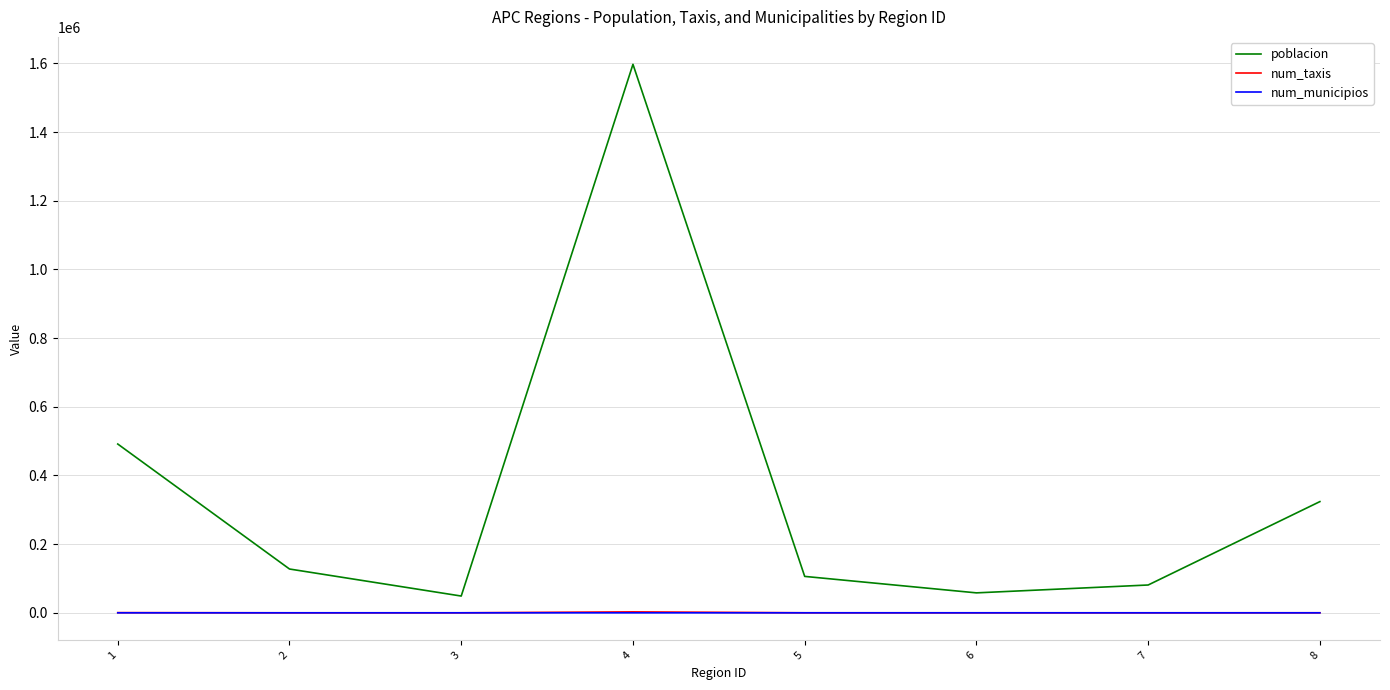

Which series has the widest spread of values?

poblacion